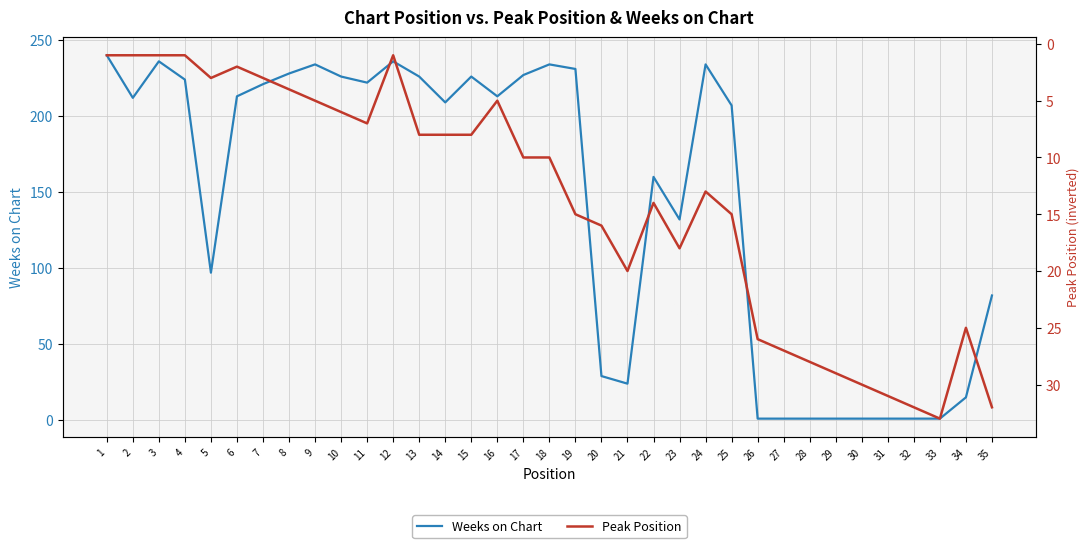

True or false: Peak Position has more than 1 interior local peaks.

True